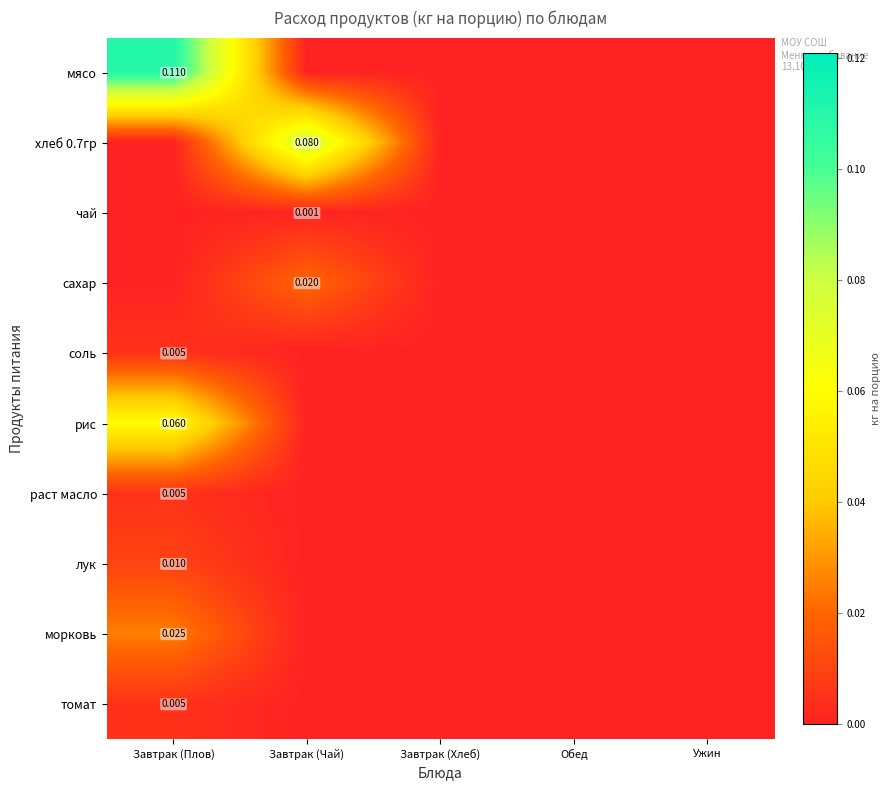

Which series has the largest total across all categories?

мясо